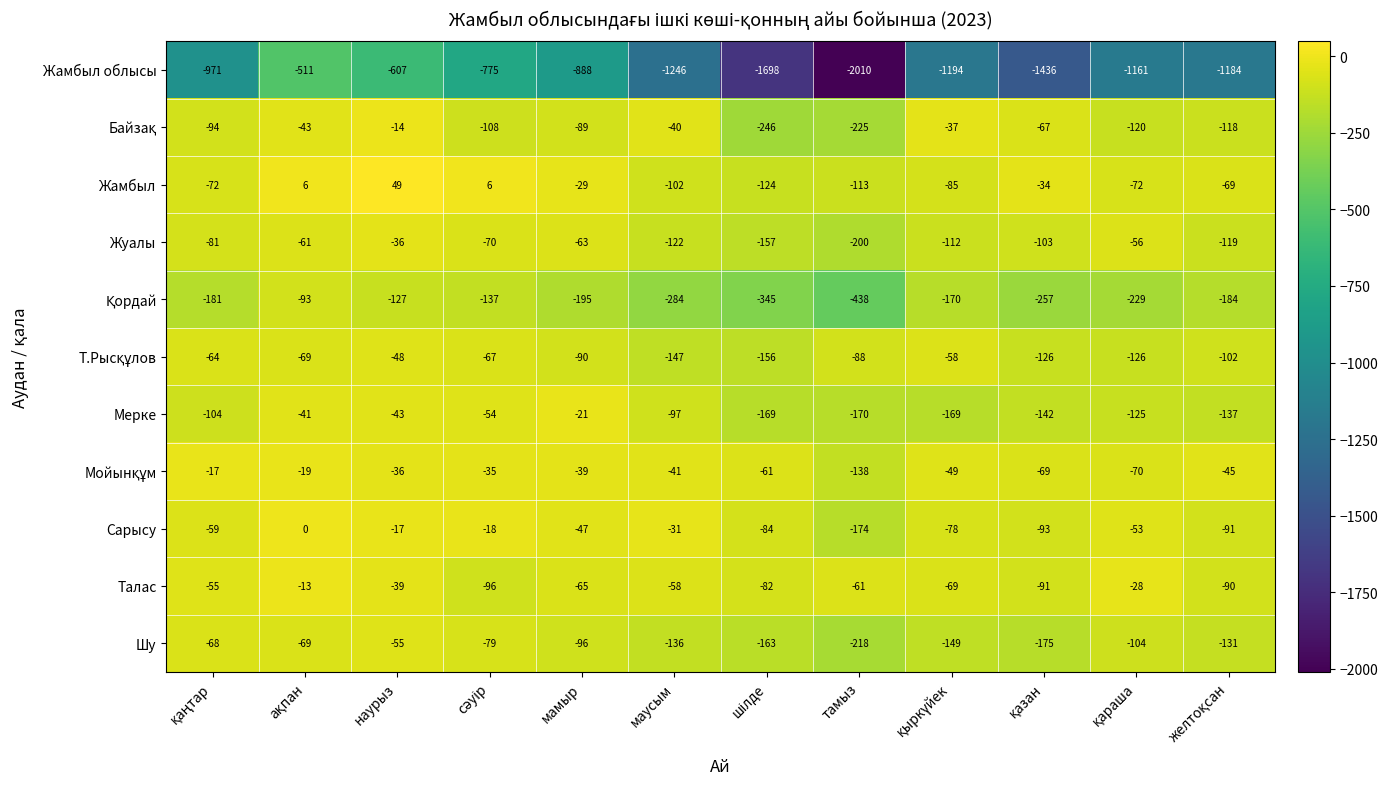

Where is Шу nearest to the value -136?

маусым